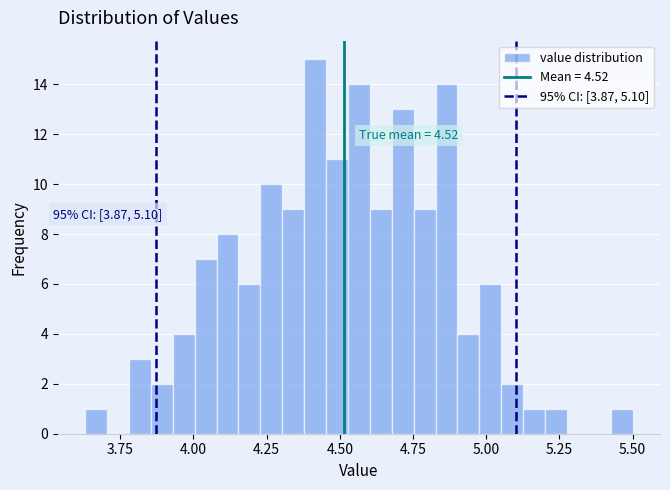

Around what value on the x-axis is the tallest bar? Give the approximate position of its centre, as read against the axis.

4.40